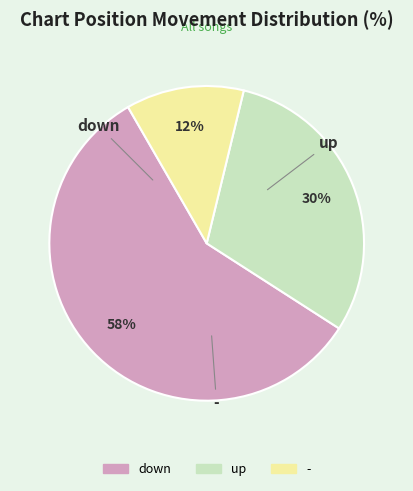

Is it true that down is 72% of the pie?

False